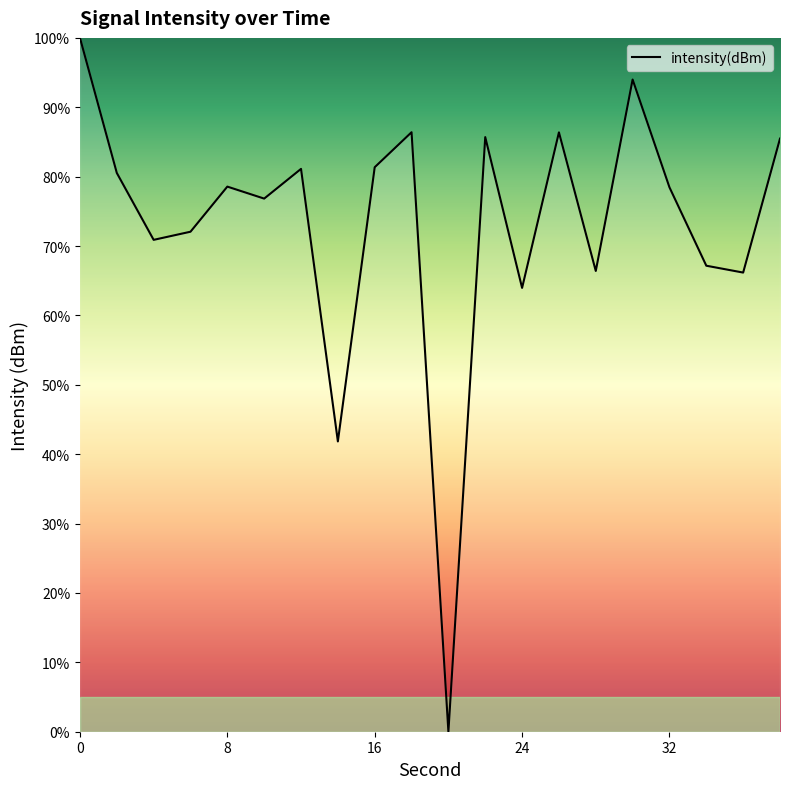

What is the maximum value shown in the chart?

100.0